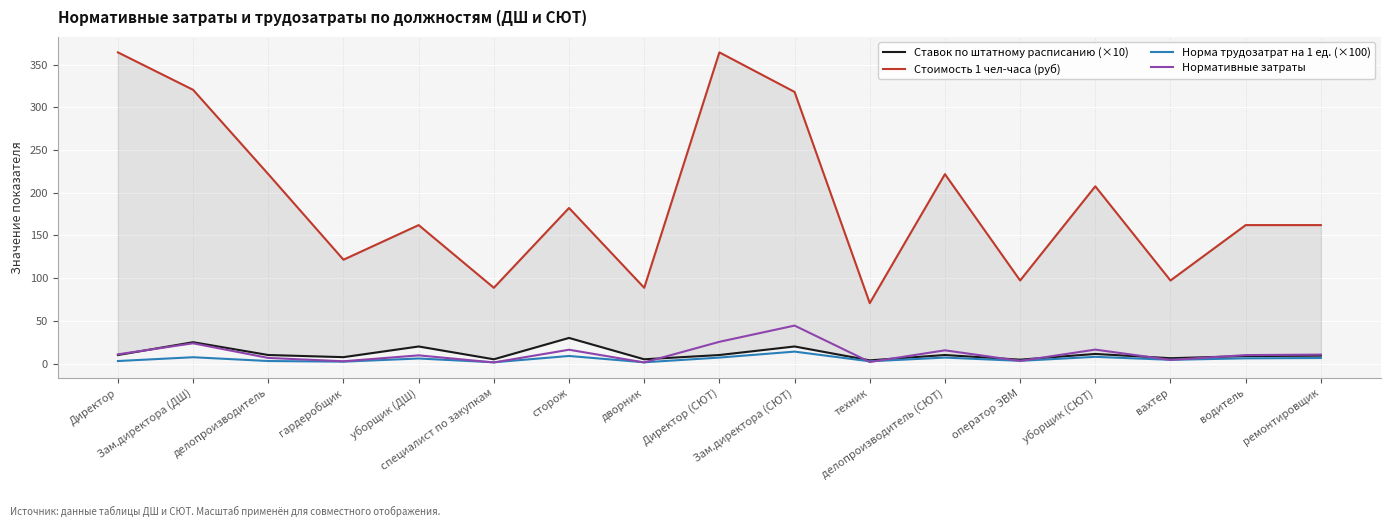

Reading left to right, extract all data points from this chart.

Ставок по штатному расписанию (×10): 10.0	25.0	10.0	7.5	20.0	5.0	30.0	5.0	10.0	20.0	3.8	10.0	4.5	11.2	6.2	8.8	9.2
Стоимость 1 чел-часа (руб): 364.3	320.4	221.7	121.6	162.1	88.7	182.1	88.7	364.3	318.0	70.7	221.7	97.2	207.5	97.2	162.1	162.1
Норма трудозатрат на 1 ед. (×100): 3.0	7.4	3.0	2.2	5.9	1.5	8.9	1.5	7.0	14.0	2.6	7.0	3.2	7.9	4.4	6.1	6.5
Нормативные затраты: 10.8	23.7	6.6	2.7	9.6	1.3	16.2	1.3	25.5	44.5	1.9	15.5	3.1	16.3	4.2	9.9	10.5